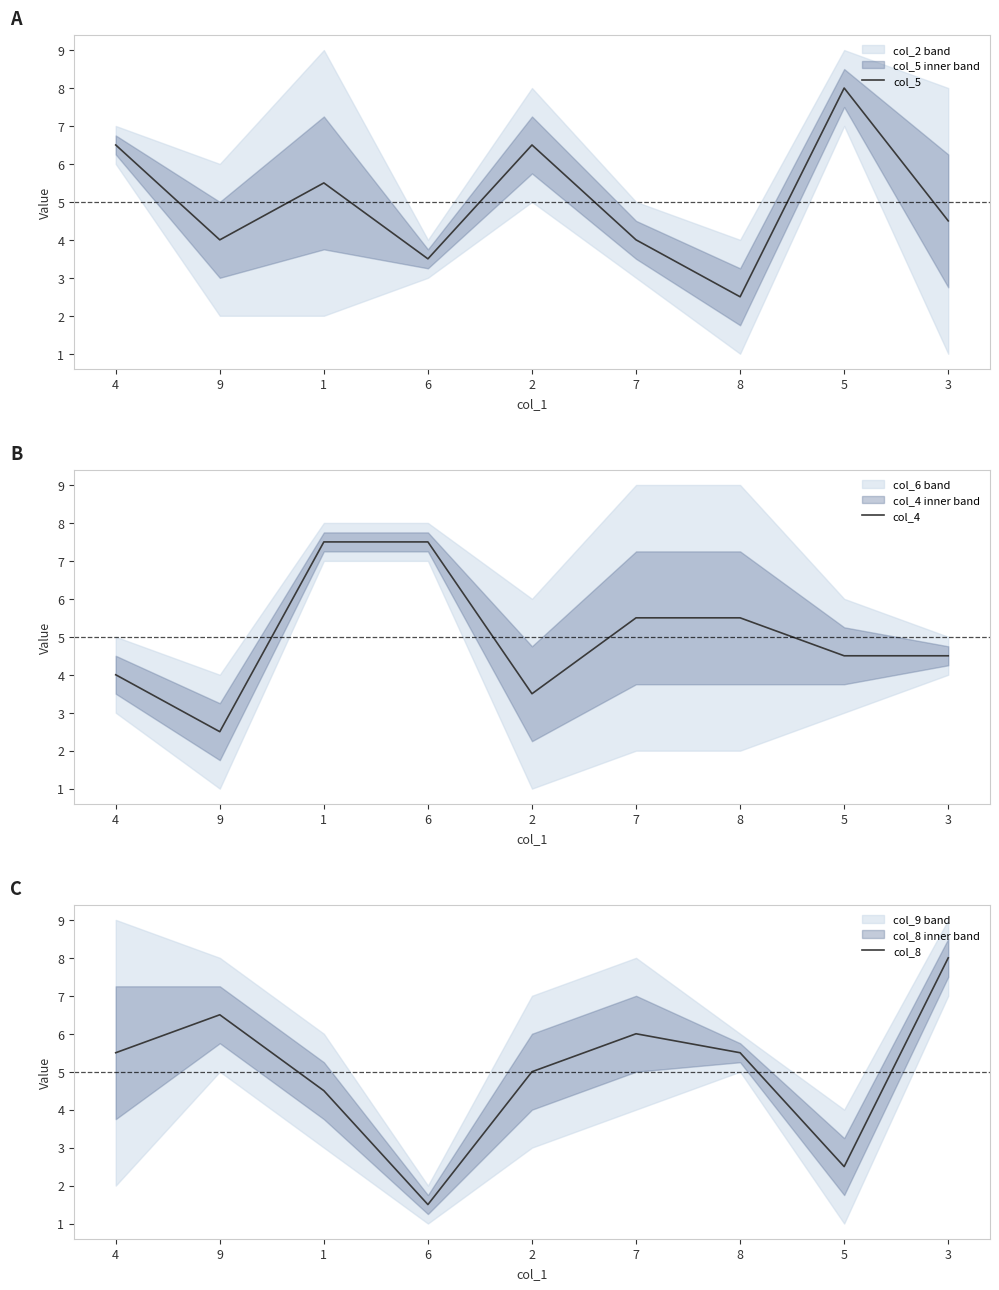

What is the sum of the col_8 values at 2 and 6?

6.5